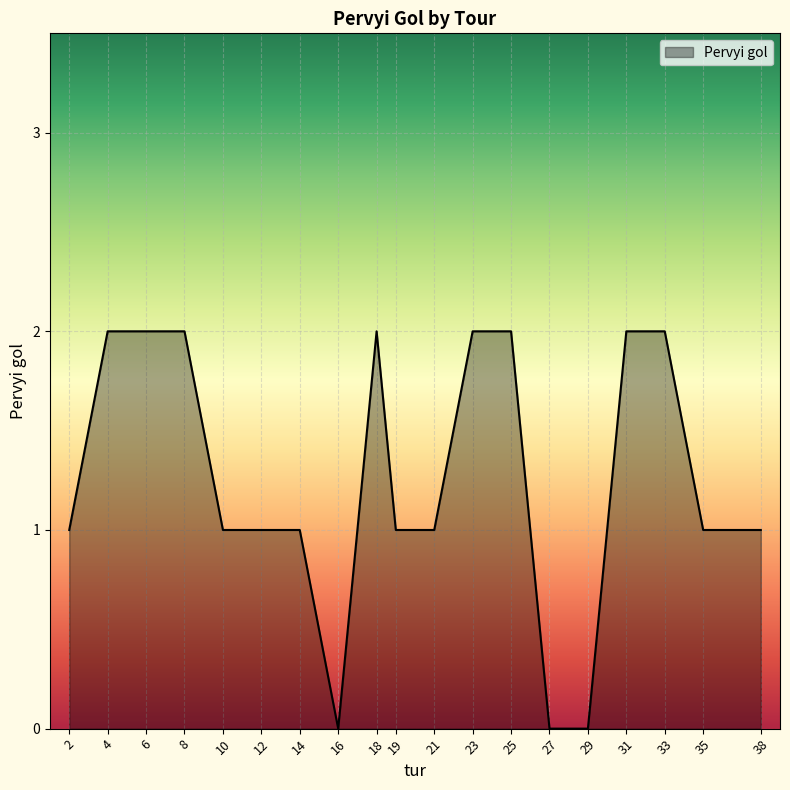

Is it true that the value at 2 is 2?

False